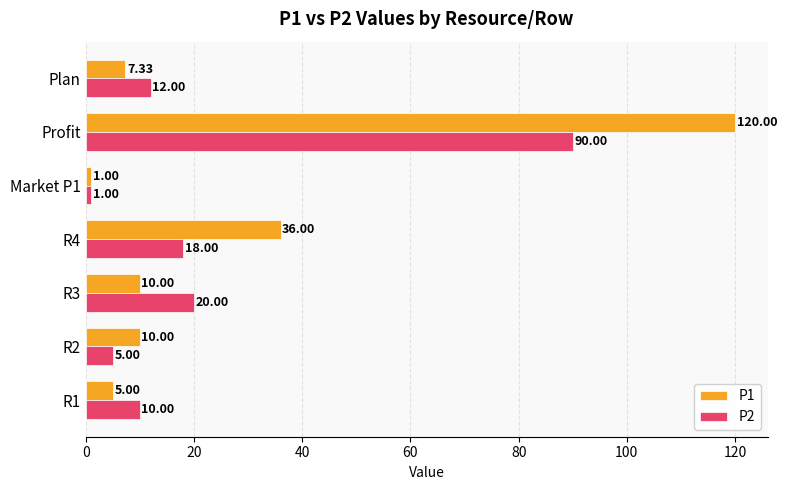

Which series has the largest total across all categories?

P1